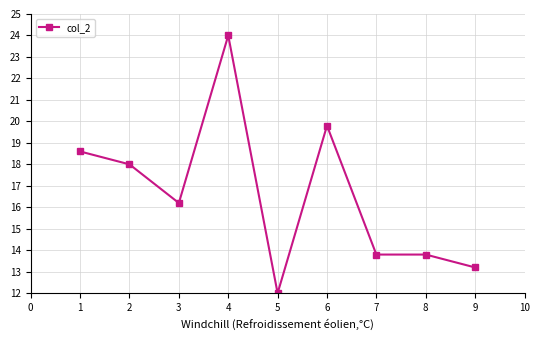

Where is the data nearest to the value 17?

3